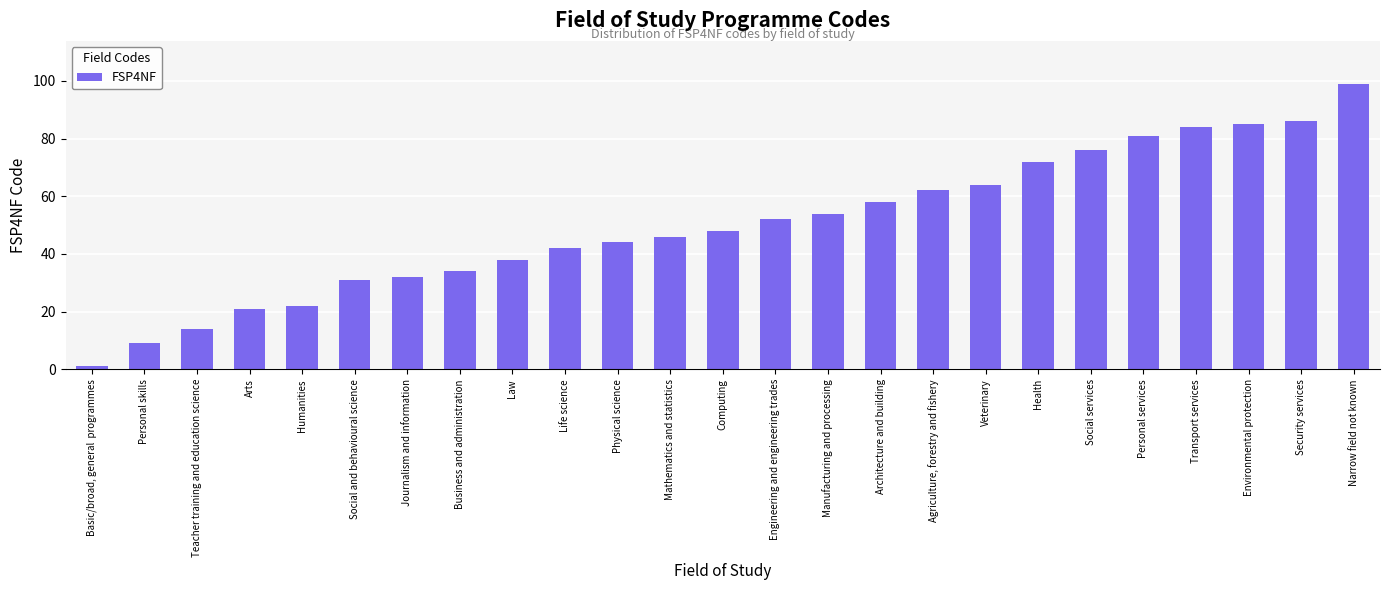

Count the number of categories in the chart.

25